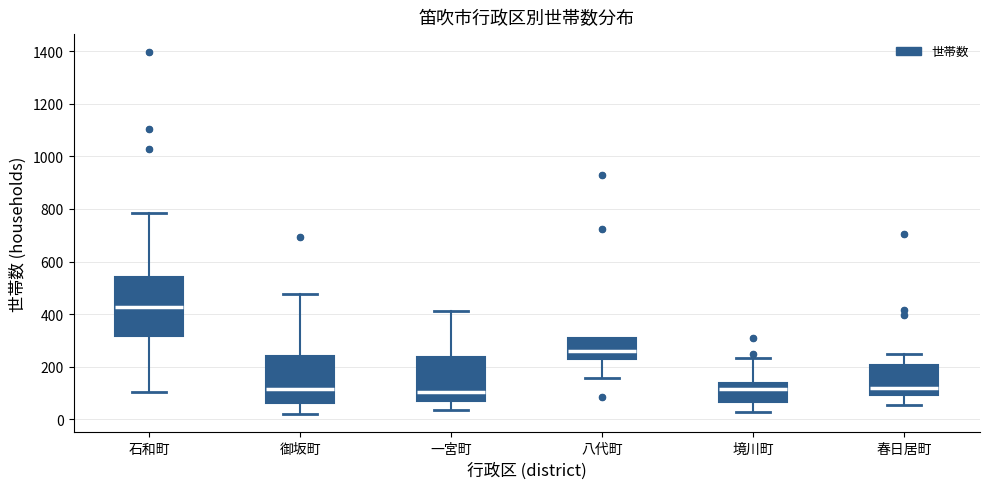

Reading left to right, read every box against the y-axis: the position of its median line, the range the box covers, and the ends of its whiskers. The values are not printed on the chart, so give them approximately, as read against the axis.

石和町: median 420, box 320 to 540, whiskers 100 to 780
御坂町: median 120, box 60 to 240, whiskers 20 to 480
一宮町: median 100, box 60 to 240, whiskers 40 to 420
八代町: median 260, box 240 to 320, whiskers 160 to 320
境川町: median 120, box 60 to 140, whiskers 20 to 240
春日居町: median 120, box 100 to 200, whiskers 60 to 240